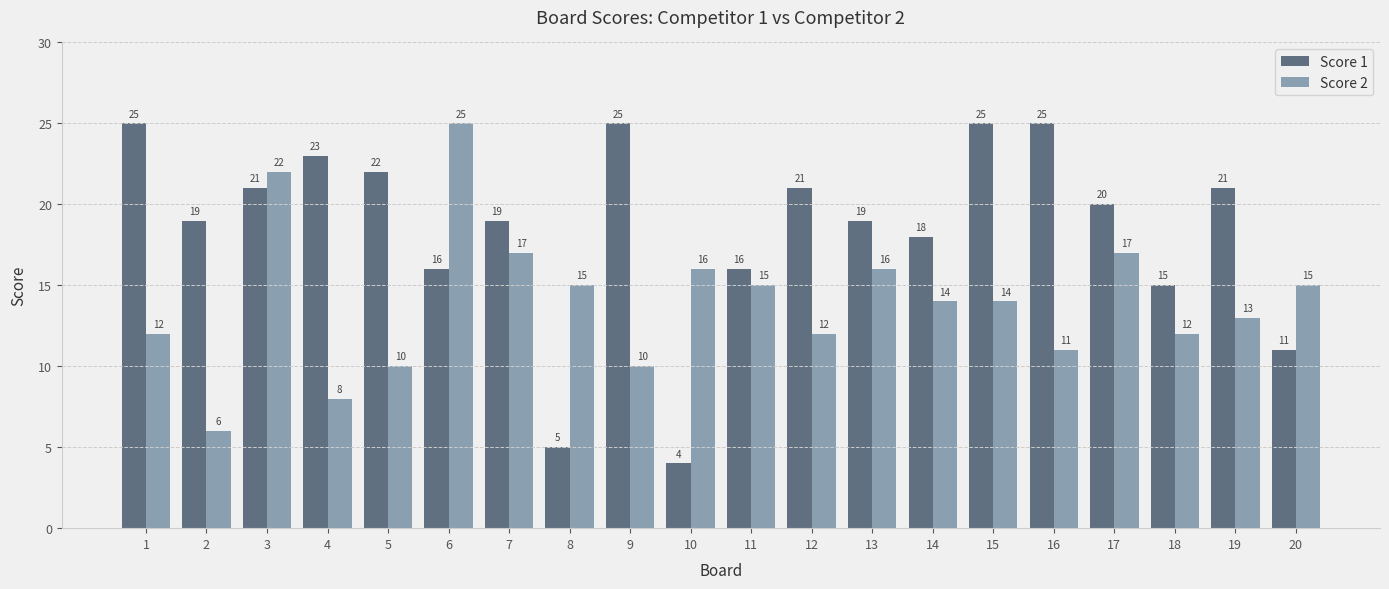

Reading left to right, list all the values displayed in this chart.

Score 1: 25	19	21	23	22	16	19	5	25	4	16	21	19	18	25	25	20	15	21	11
Score 2: 12	6	22	8	10	25	17	15	10	16	15	12	16	14	14	11	17	12	13	15